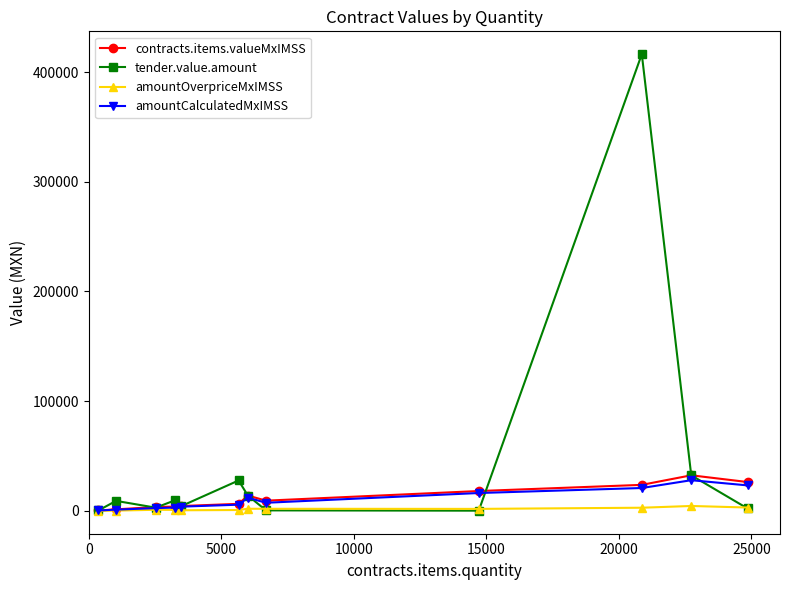

True or false: amountOverpriceMxIMSS has more than 1 points higher than both neighbors.

True